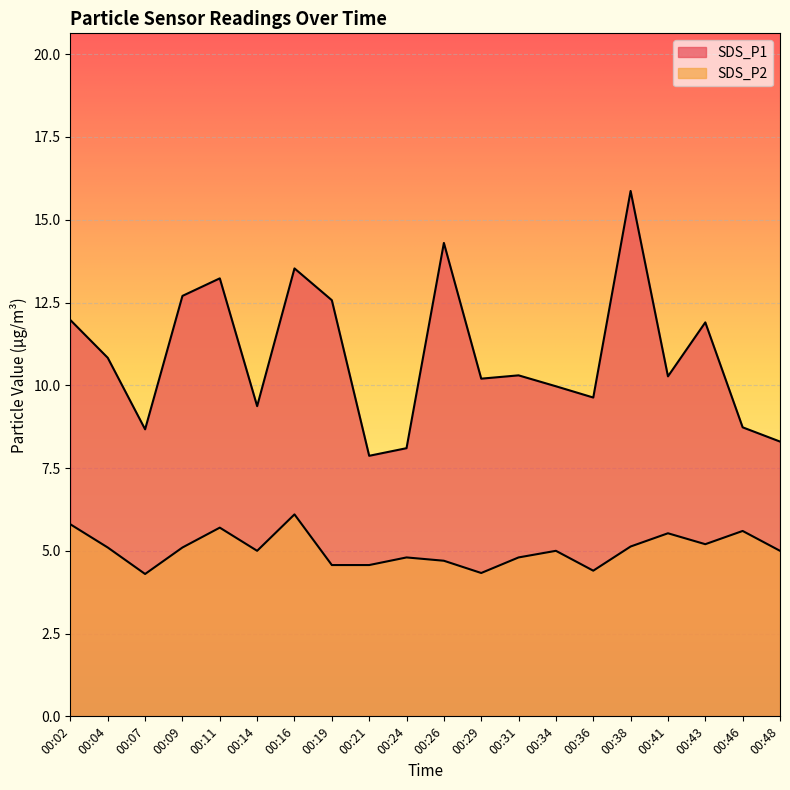

What is the sum of the SDS_P2 values at 00:02 and 00:43?

11.0